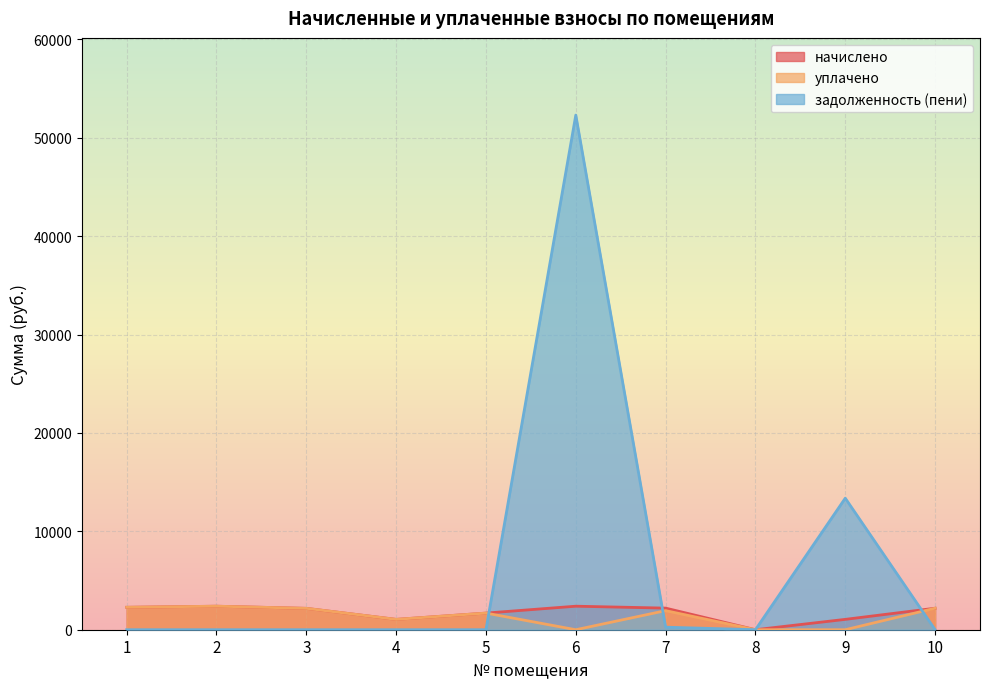

What is the highest value of the уплачено series?

2390.2